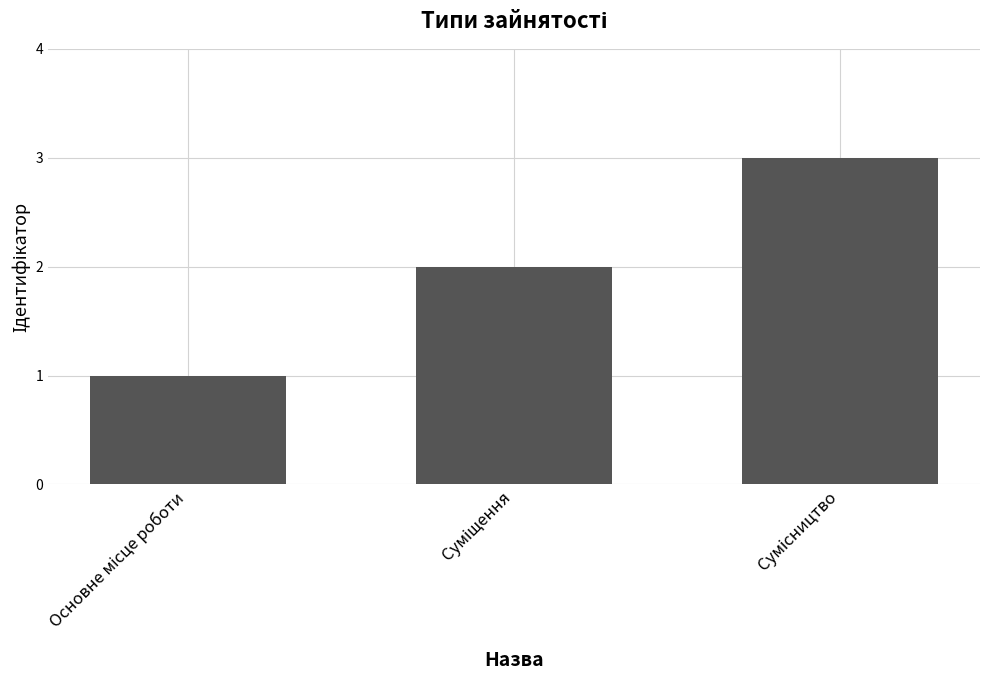

What is the smallest value displayed?

1